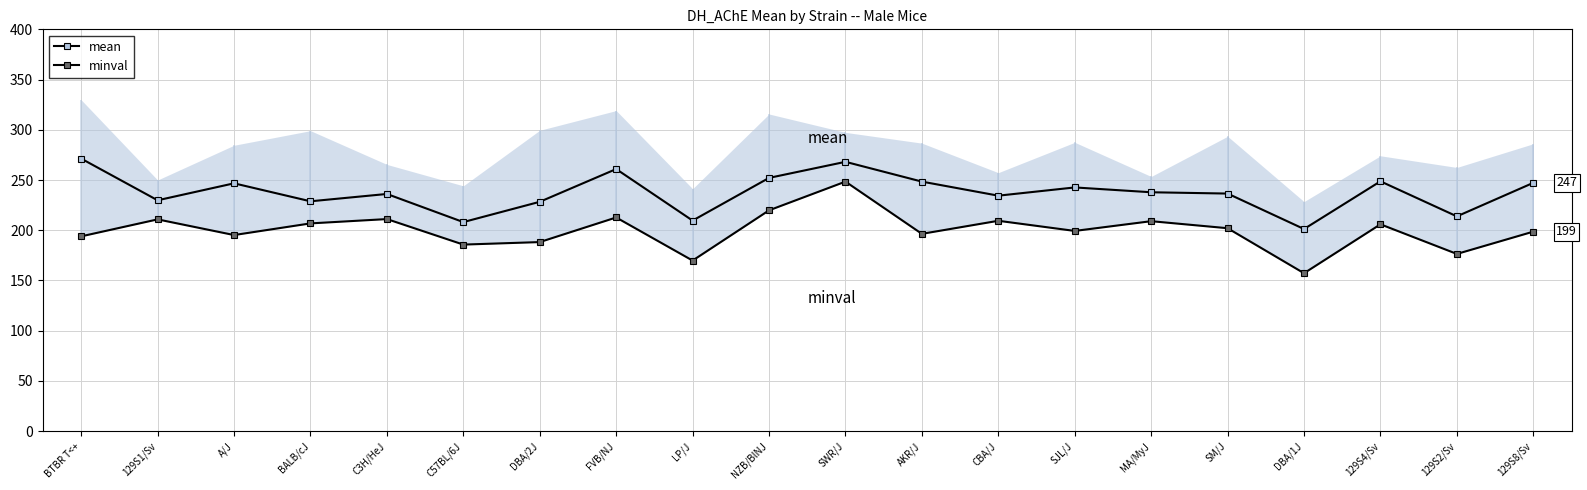

True or false: mean and minval cross at least once.

False